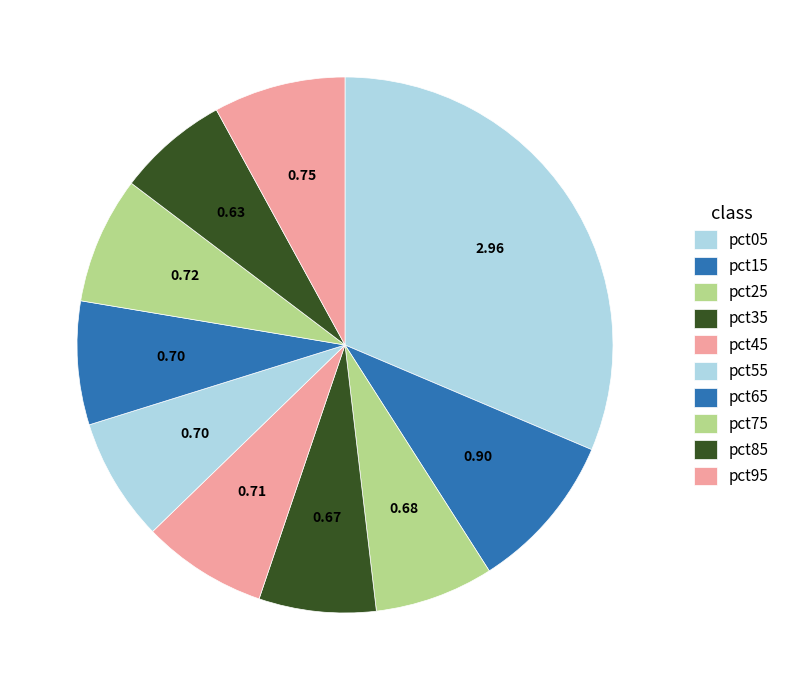

To the nearest percent, what is the average slice percentage?

10%